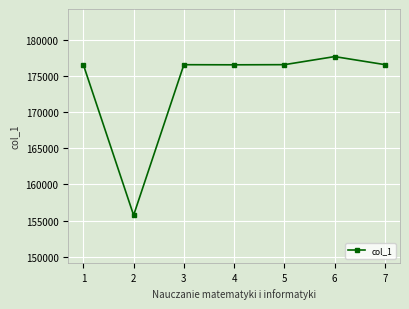

What value does the data have at 5, to the nearest 100?

176600